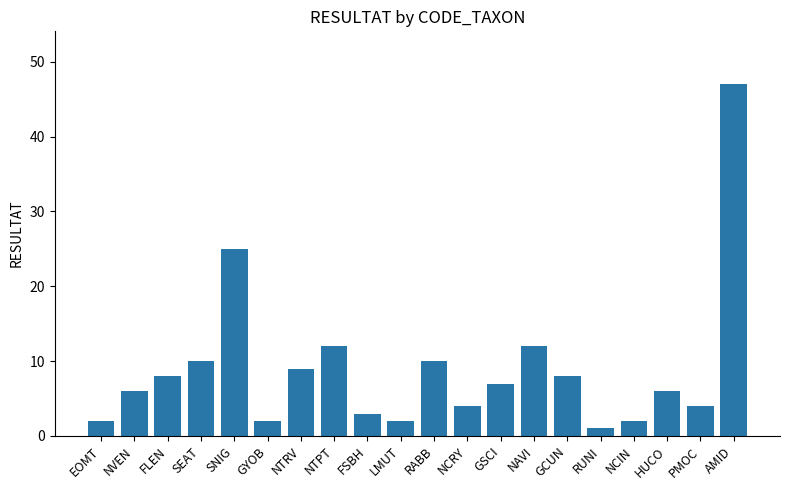

What is the sum of the values at SEAT and NAVI?

22